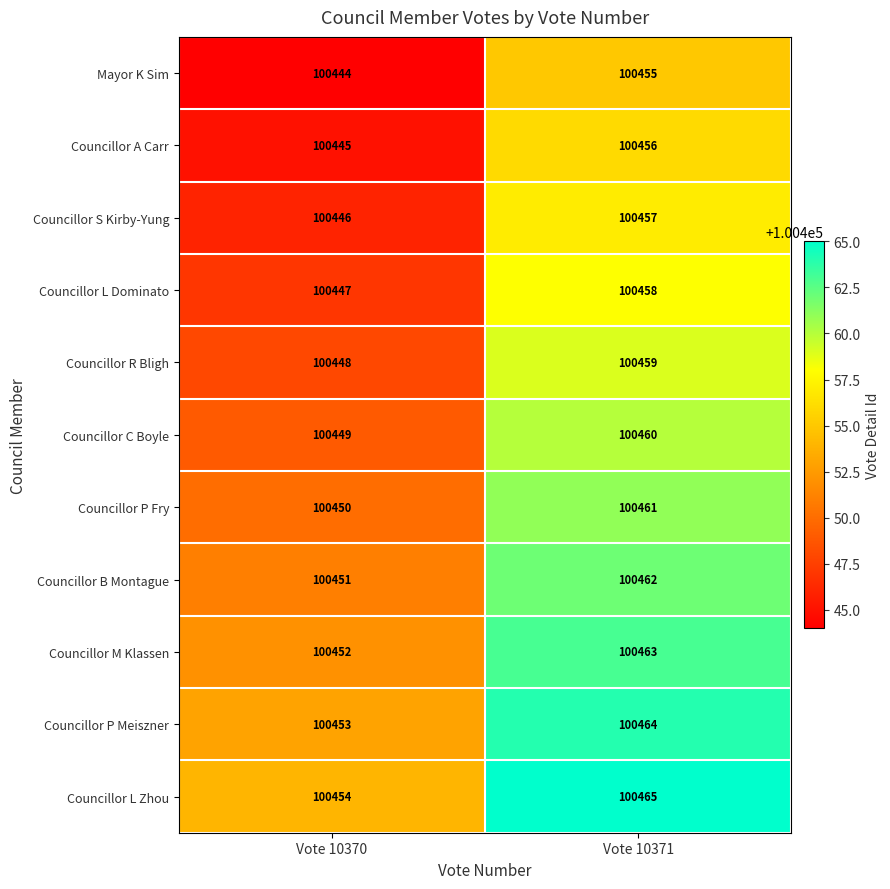

List the labels in order of Councillor R Bligh value, smallest first.

Vote 10370, Vote 10371